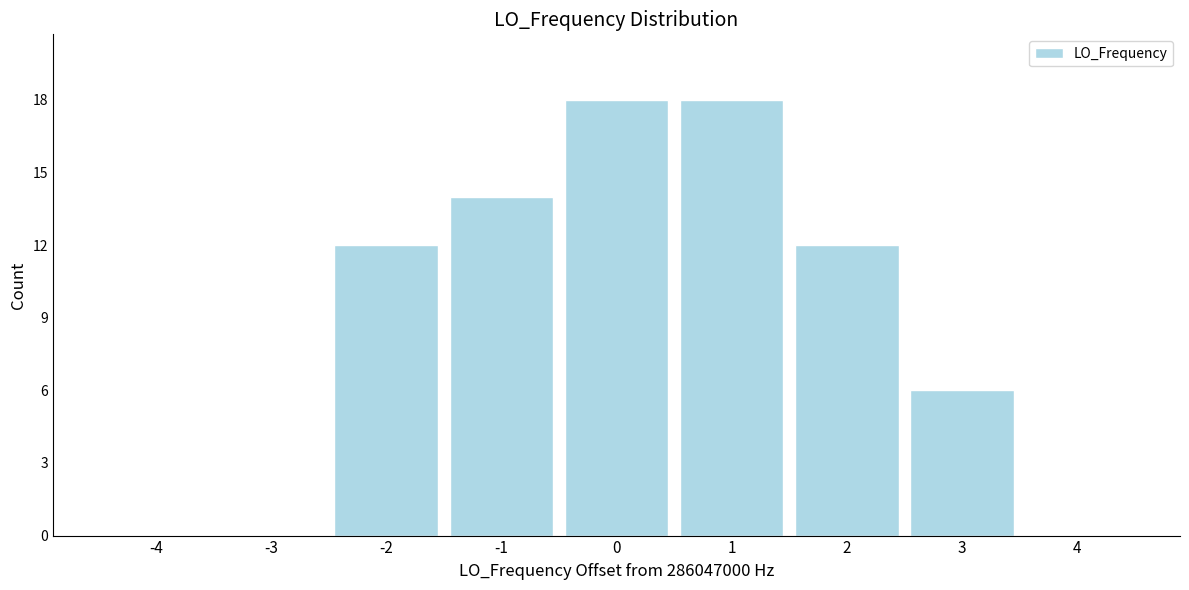

Reading left to right, list every bar in this chart as the range it spans on the x-axis followed by its height. The values are not printed on the chart, so give them approximately, as read against the axis.

-4.5 to -3.5: 0
-3.5 to -2.5: 0
-2.5 to -1.5: 12
-1.5 to -0.5: 14
-0.5 to 0.5: 18
0.5 to 1.5: 18
1.5 to 2.5: 12
2.5 to 3.5: 6
3.5 to 4.5: 0